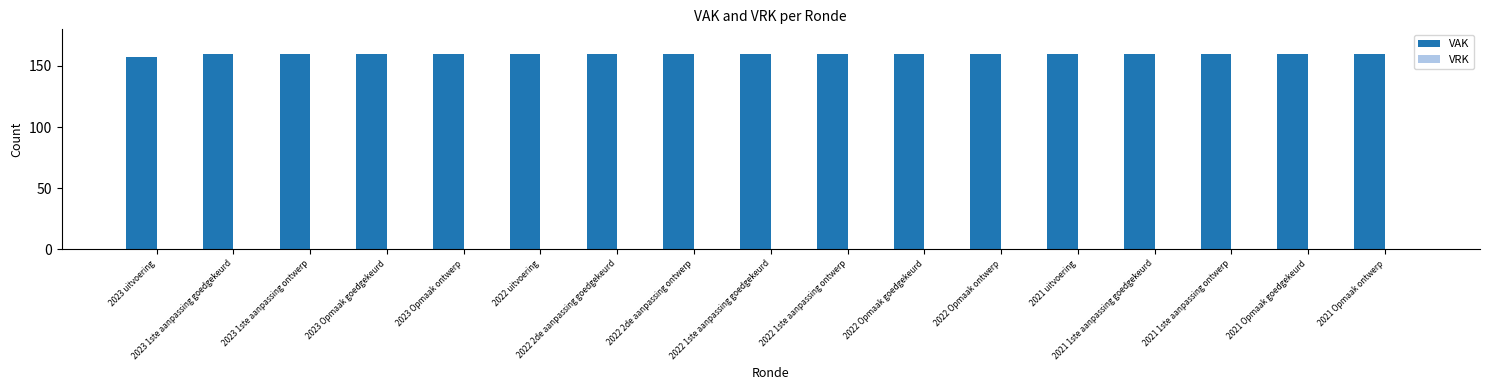

Approximately how many times larger is the value at 2021 uitvoering compared to 2022 2de aanpassing goedgekeurd?

1.0